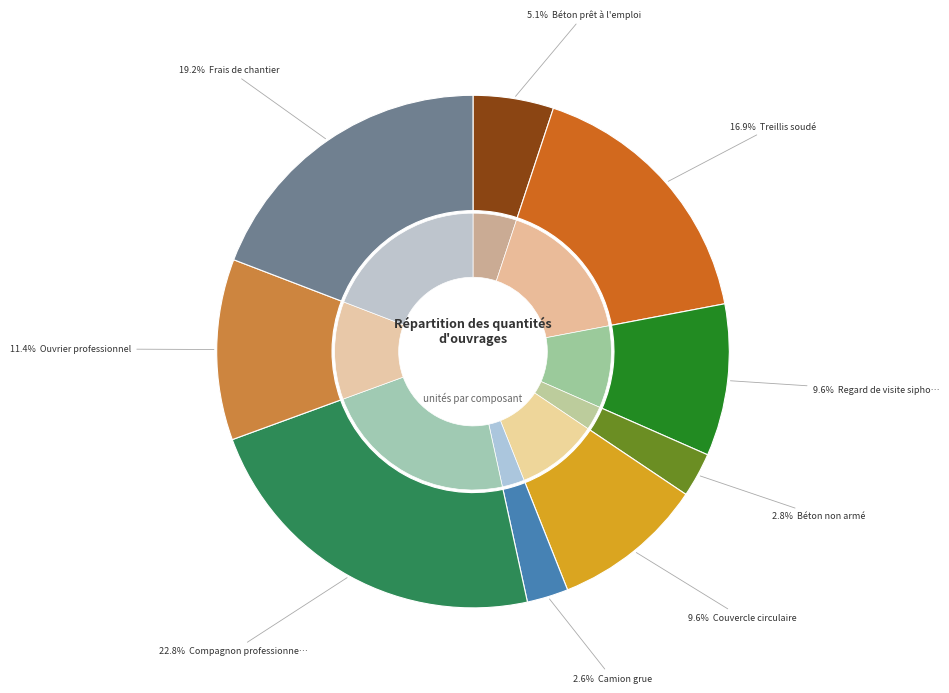

What percentage is the Couvercle circulaire slice, to the nearest percent?

10%